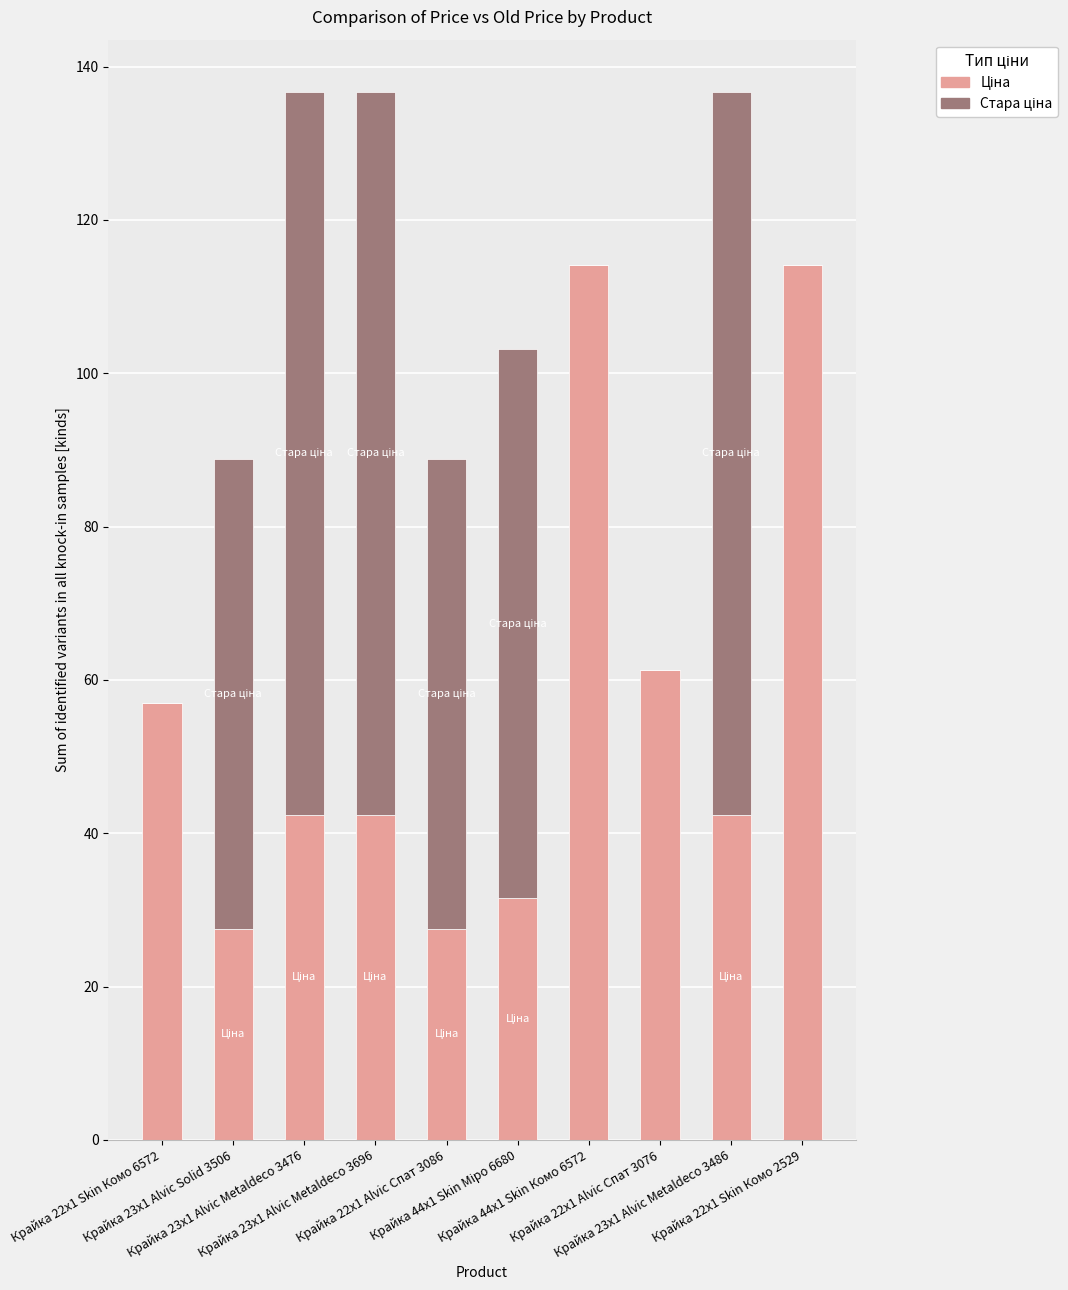

Count the number of data series in this chart.

2